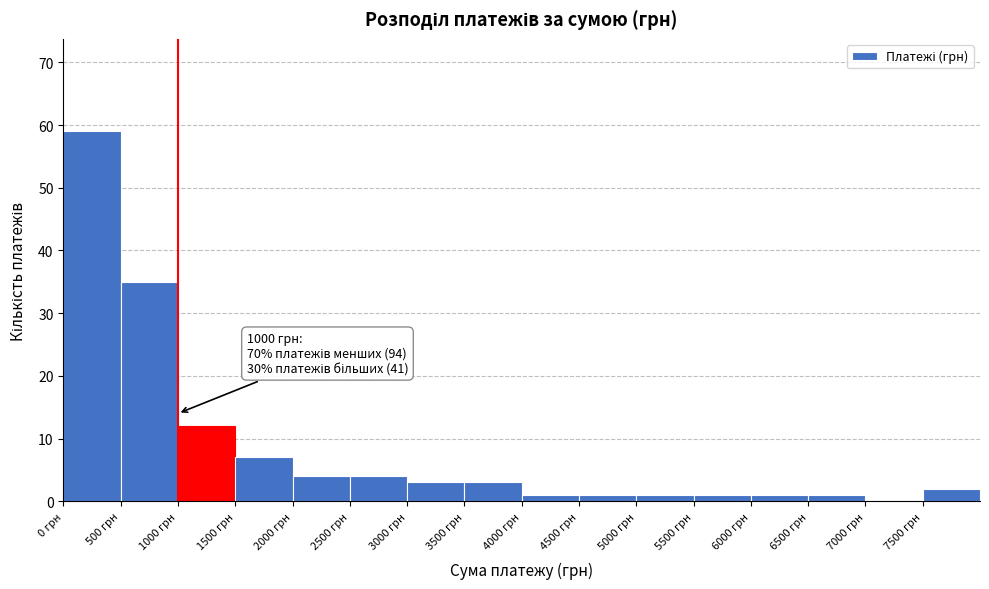

Over which range of the x-axis is the bar tallest?

0 to 500